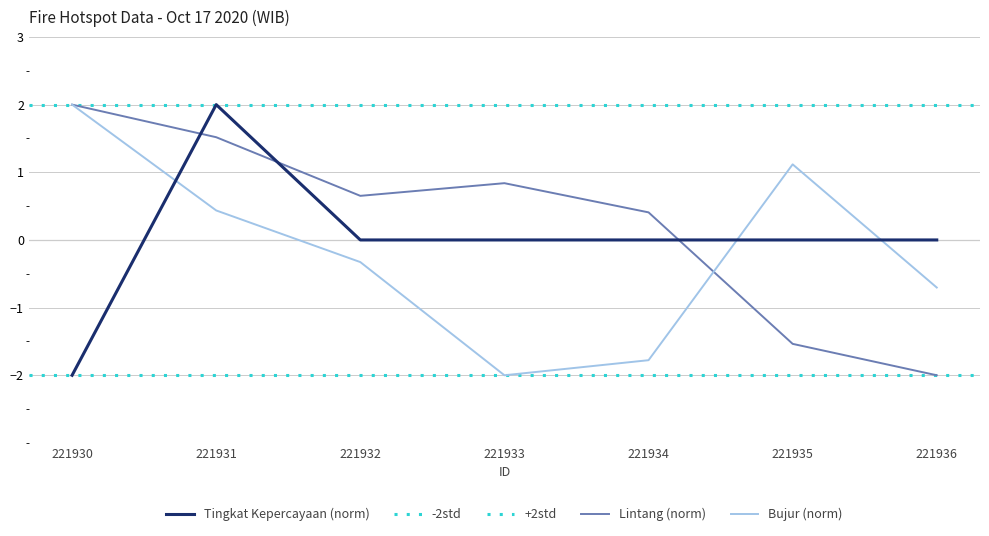

True or false: tingkat kepercayaan has a value of 0.0 at 221935.

True